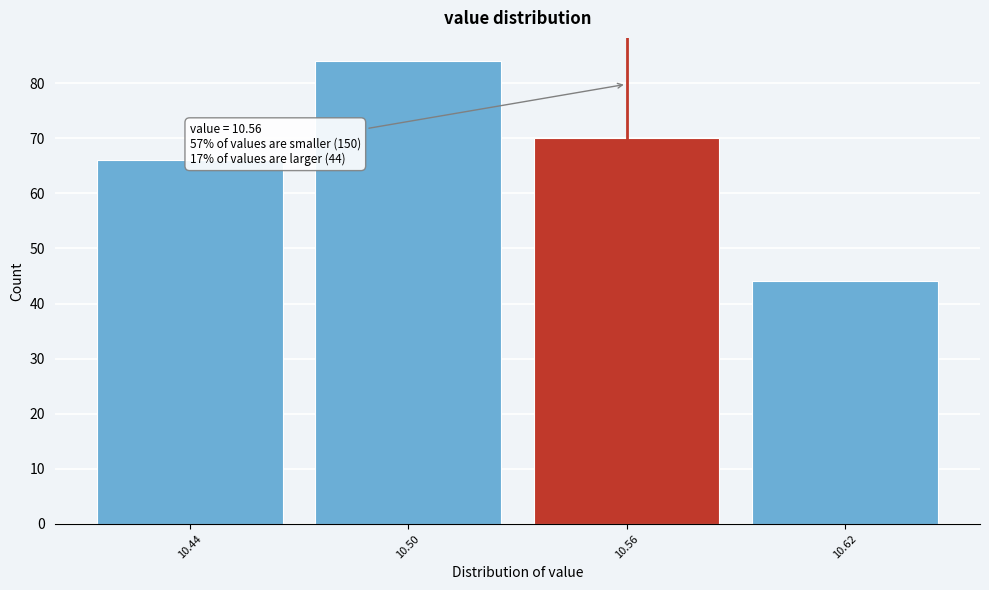

Which range on the x-axis has the tallest bar?

10.47 to 10.53